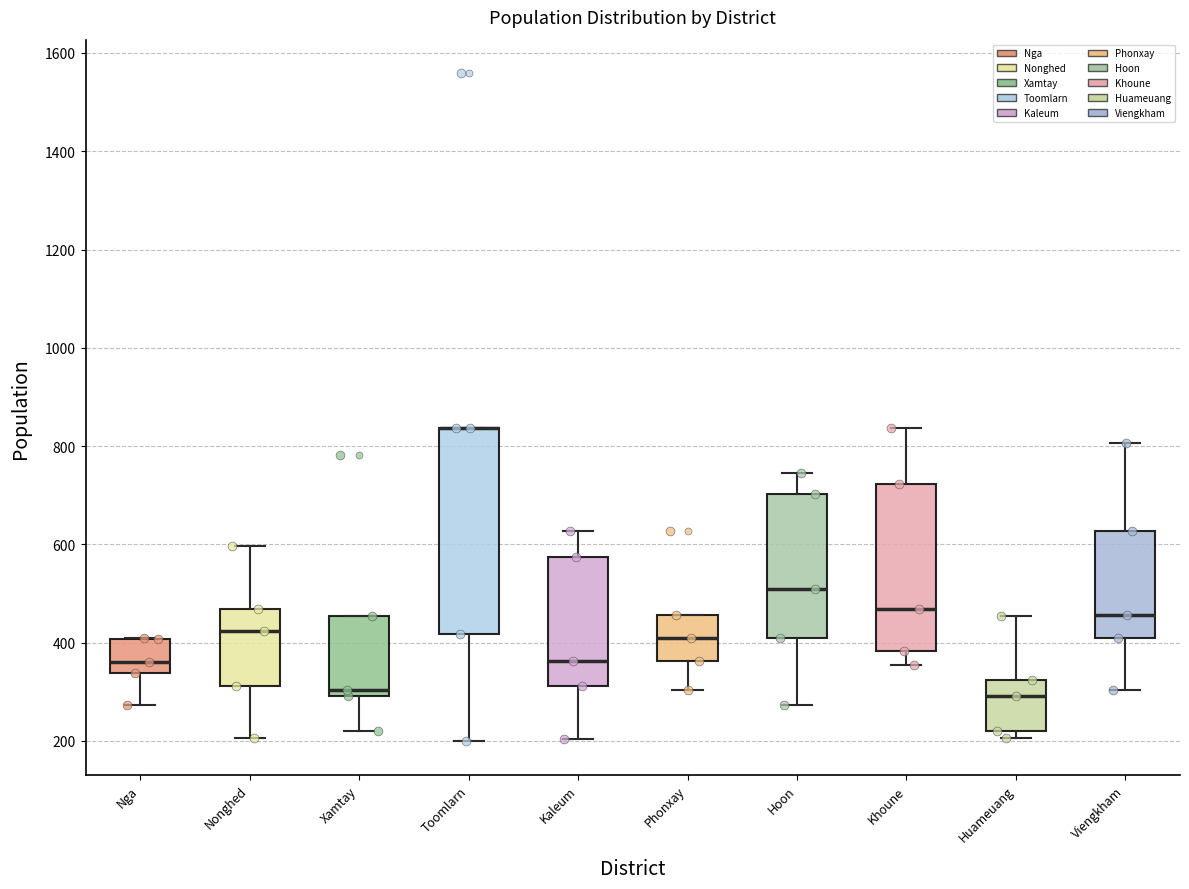

Comparing the boxes themselves (not the whiskers), which one is the tallest?

Toomlarn